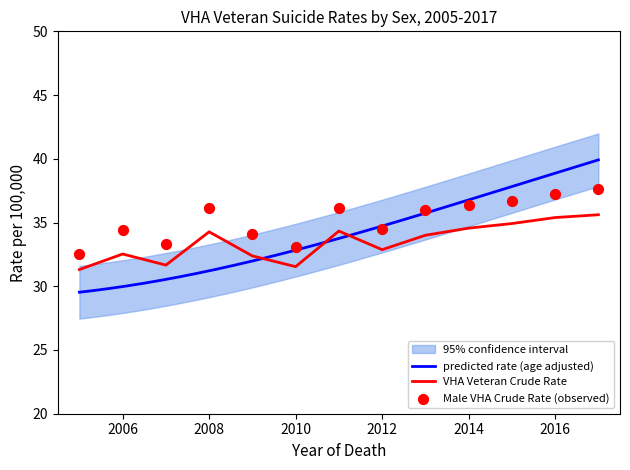

At which category is the sum across all series the highest?

2017